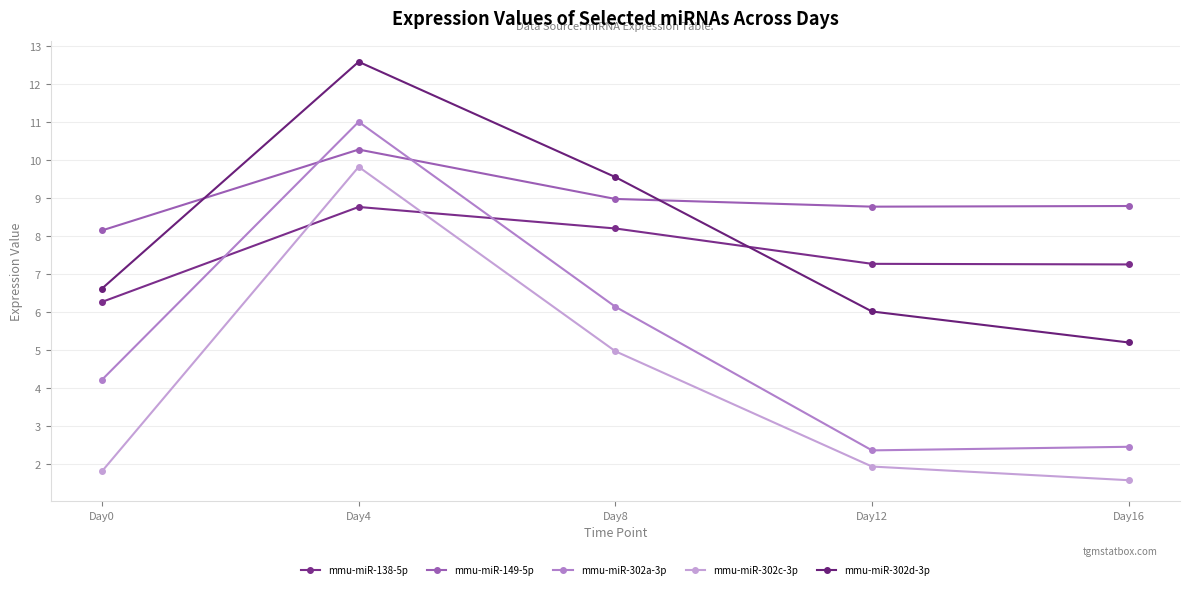

At how many categories does at least one series exceed 8?

5